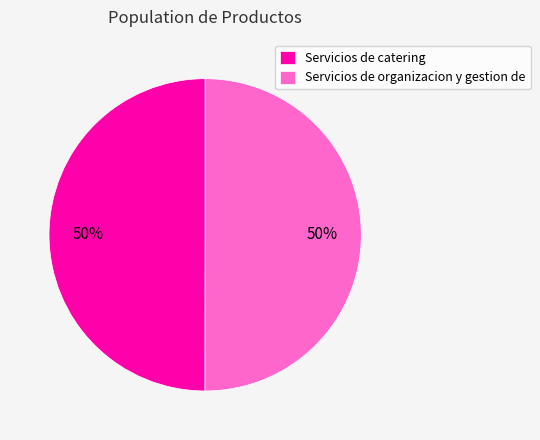

To the nearest percent, what is the combined percentage of Servicios de organizacion y gestion de and Servicios de catering?

100%